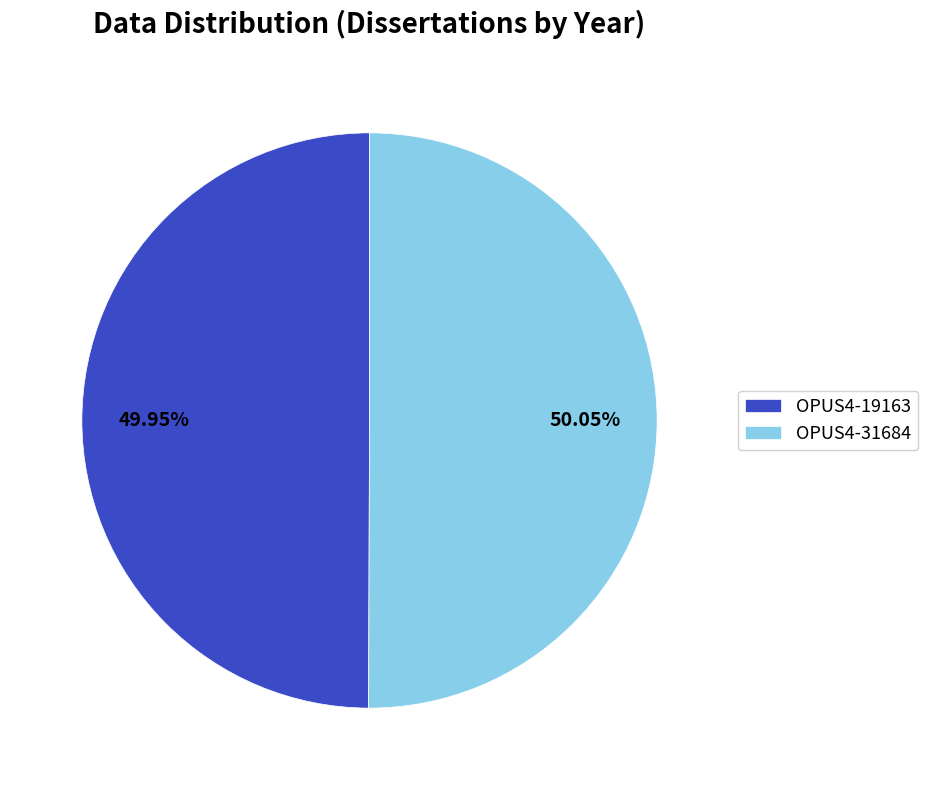

To the nearest percent, what portion does OPUS4-19163 represent?

50%